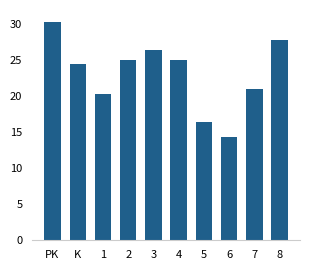

How many data points are less than 25?

5